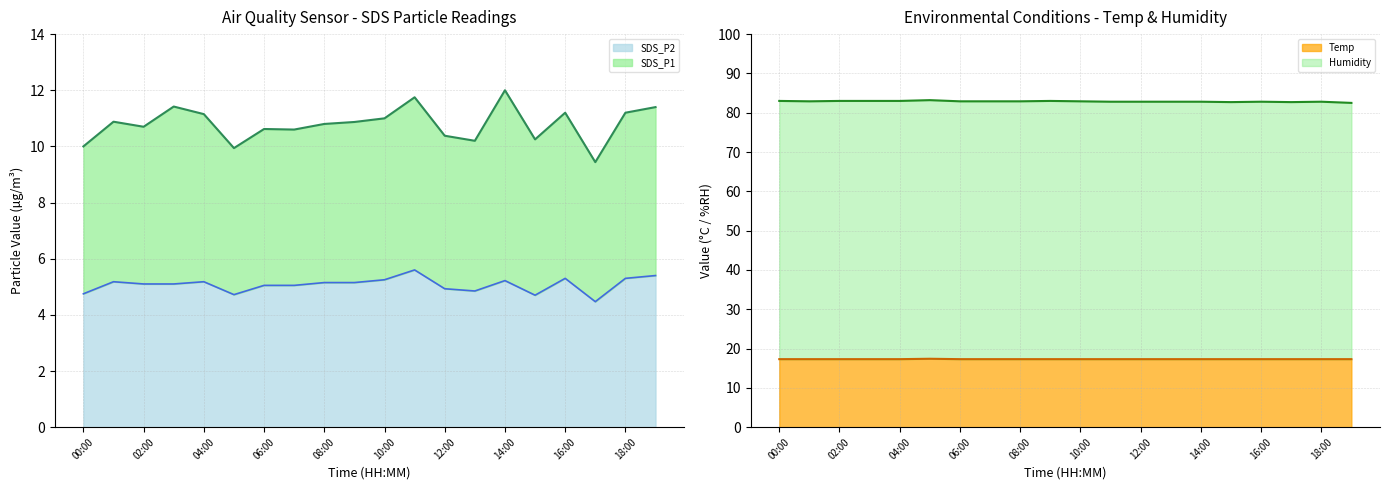

Does the chart have visible grid lines?

Yes